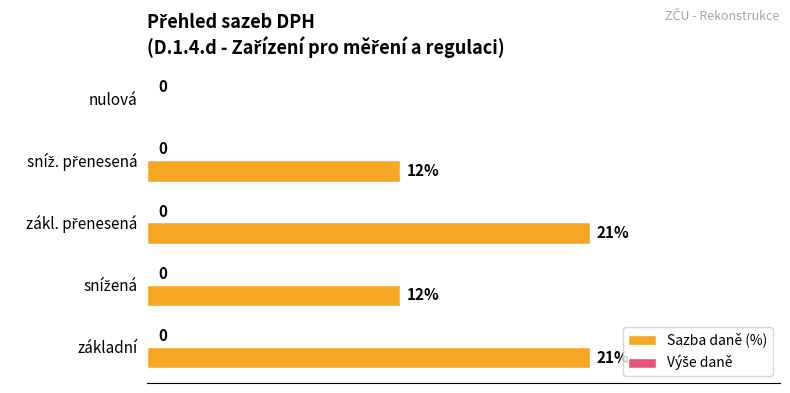

What is the maximum value shown in the chart?

21